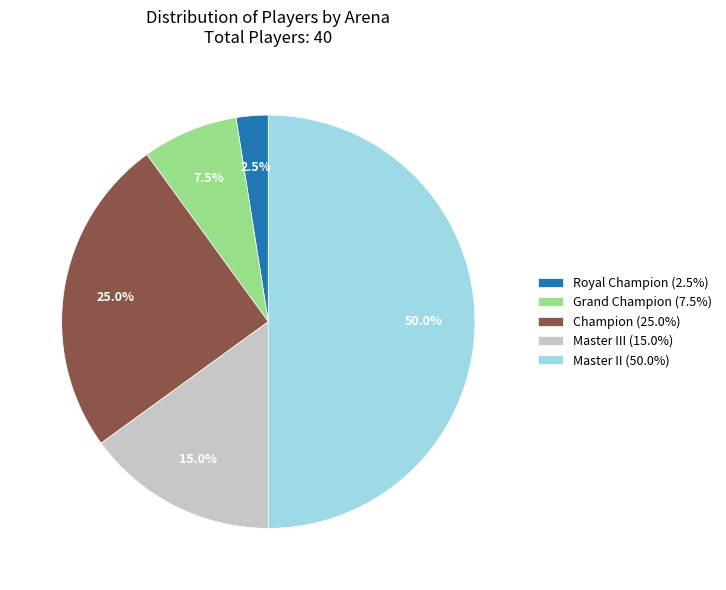

Which slice is the smallest?

Royal Champion (2.5%)